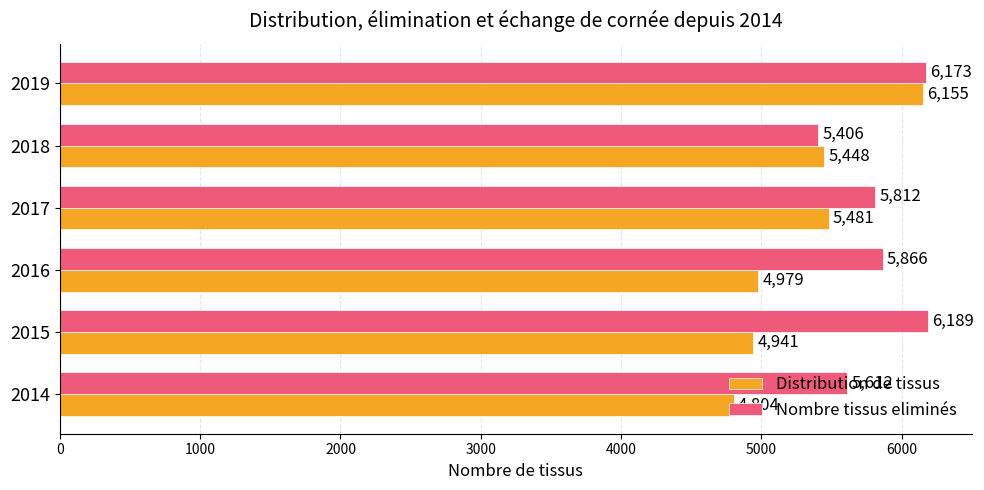

What value does the Distribution de tissus series have at 2019, to the nearest 50?

6150